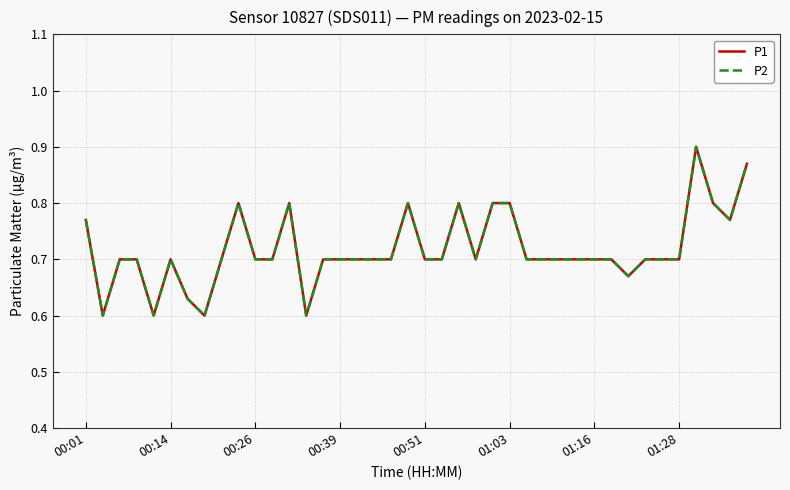

Does the chart have visible grid lines?

Yes